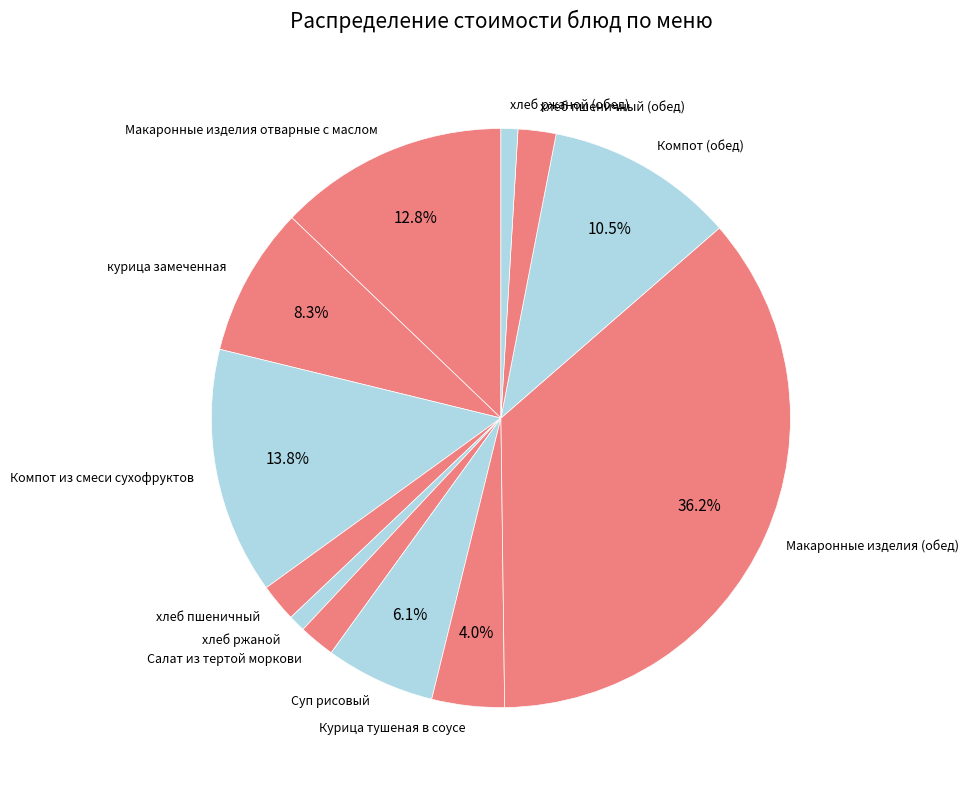

Does any single category account for the majority?

No